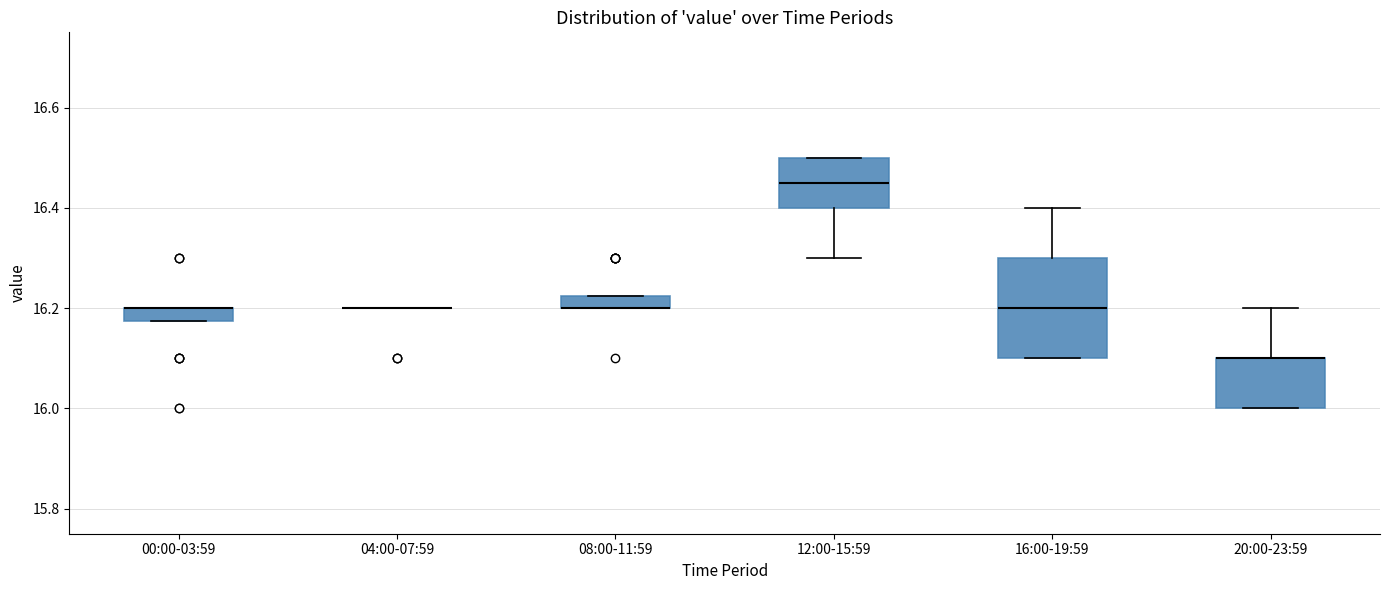

Where is the lower edge of the box for 12:00-15:59 on the y-axis? The values are not printed on the chart, so give them approximately, as read against the axis.

16.40